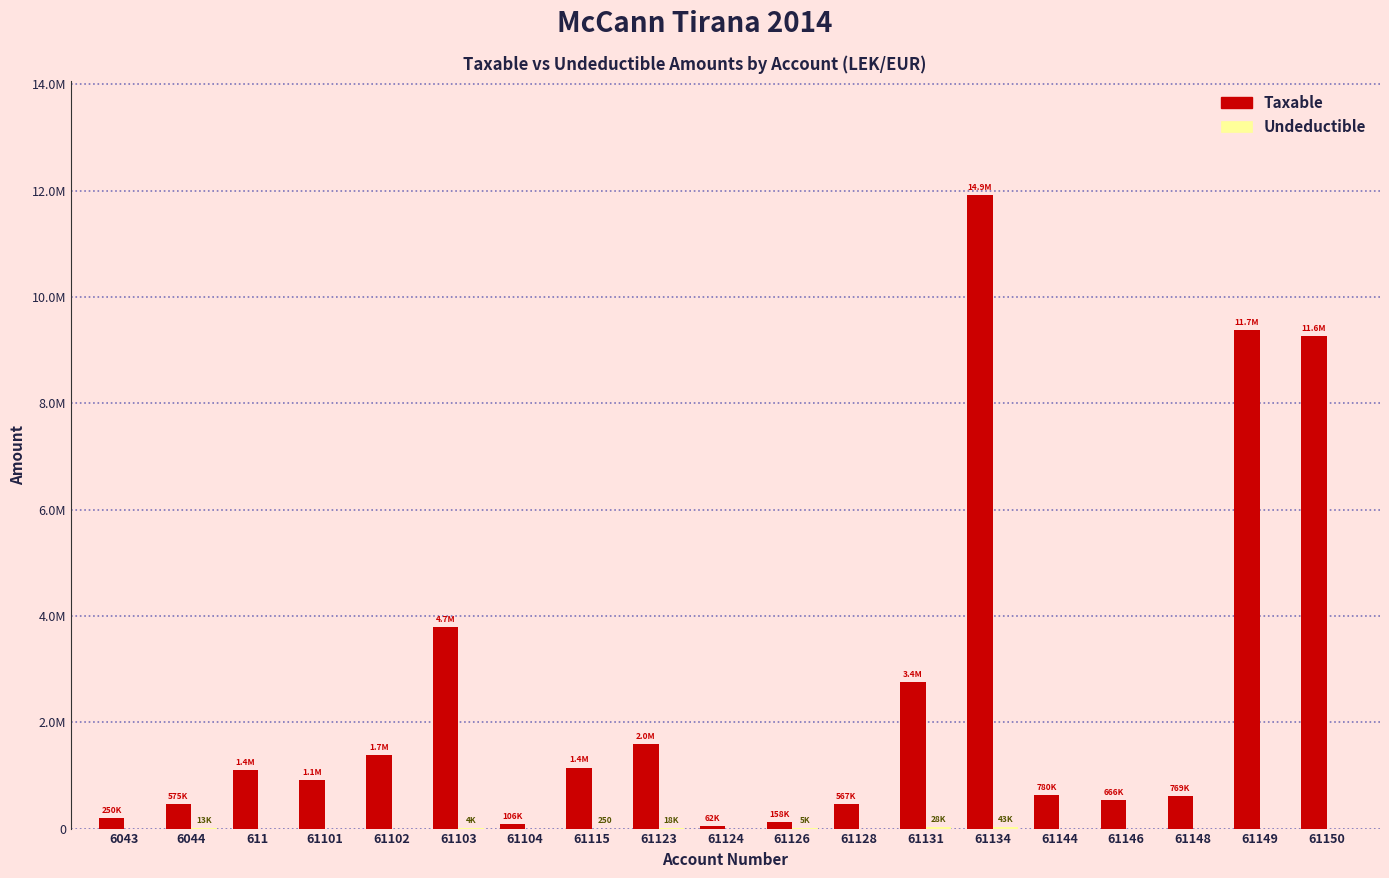

Reading left to right, transcribe all the data shown in this chart.

Taxable: 250227.1	575296.9	1366068.5	1149043.7	1735151.5	4731146.9	105900.0	1433753.2	1991862.2	61813.2	157990.0	567460.5	3437988.5	14887859.8	779642.1	666085.5	769080.9	11717876.6	11574631.1
Undeductible: 0.0	12822.0	0.0	0.0	0.0	3920.0	0.0	250.0	18500.0	0.0	5100.0	0.0	28000.0	43299.0	0.0	0.0	0.0	0.0	0.0